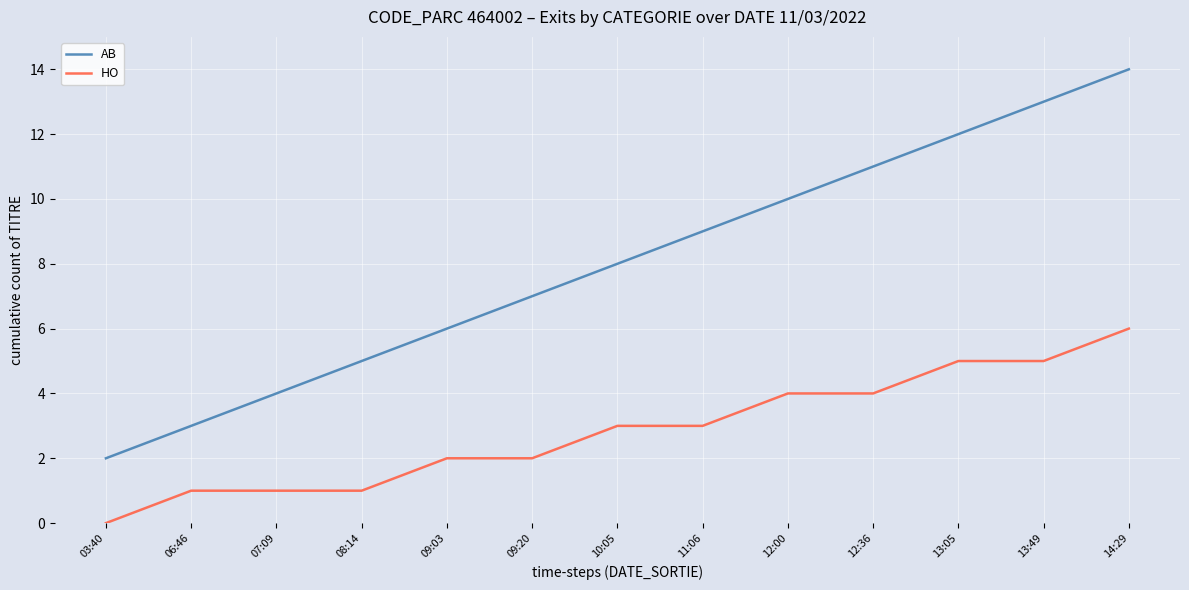

What is the difference between the maximum and minimum values in the HO series?

6